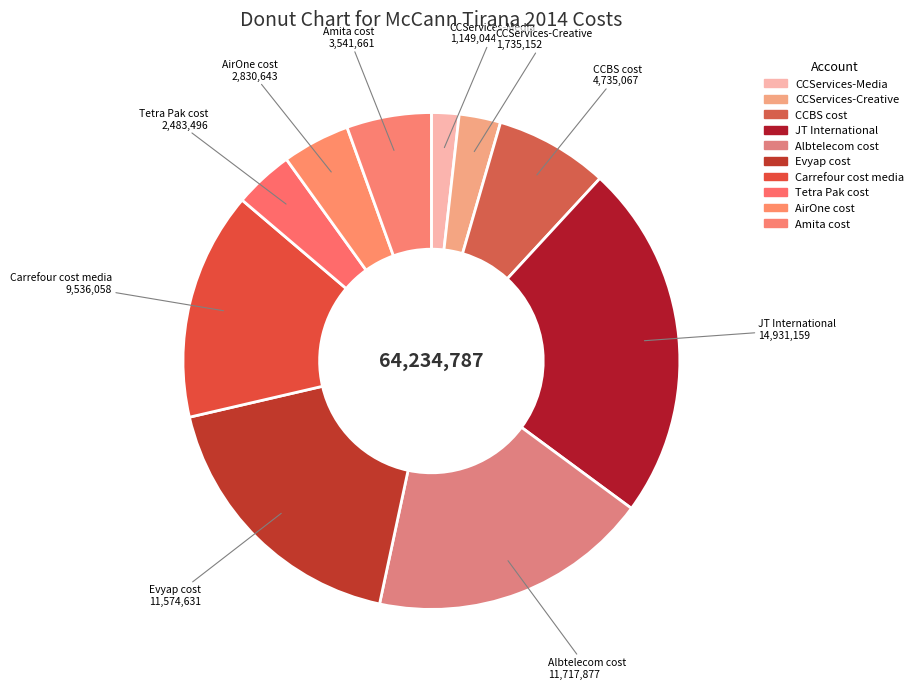

Does any single category account for the majority?

No